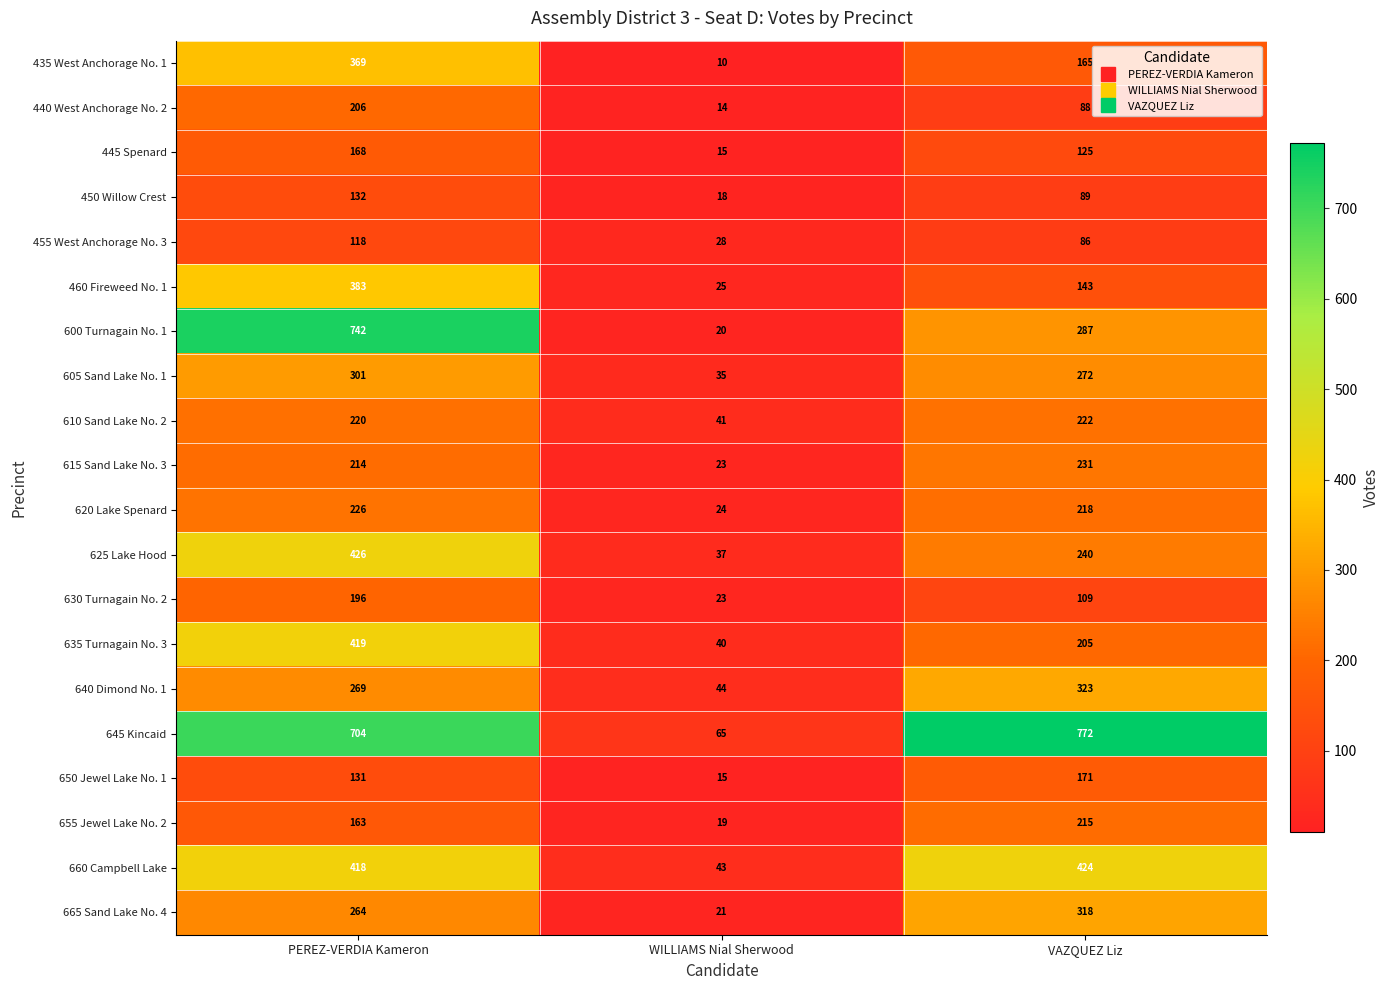

True or false: 650 Jewel Lake No. 1 has a value of 171 at VAZQUEZ Liz.

True